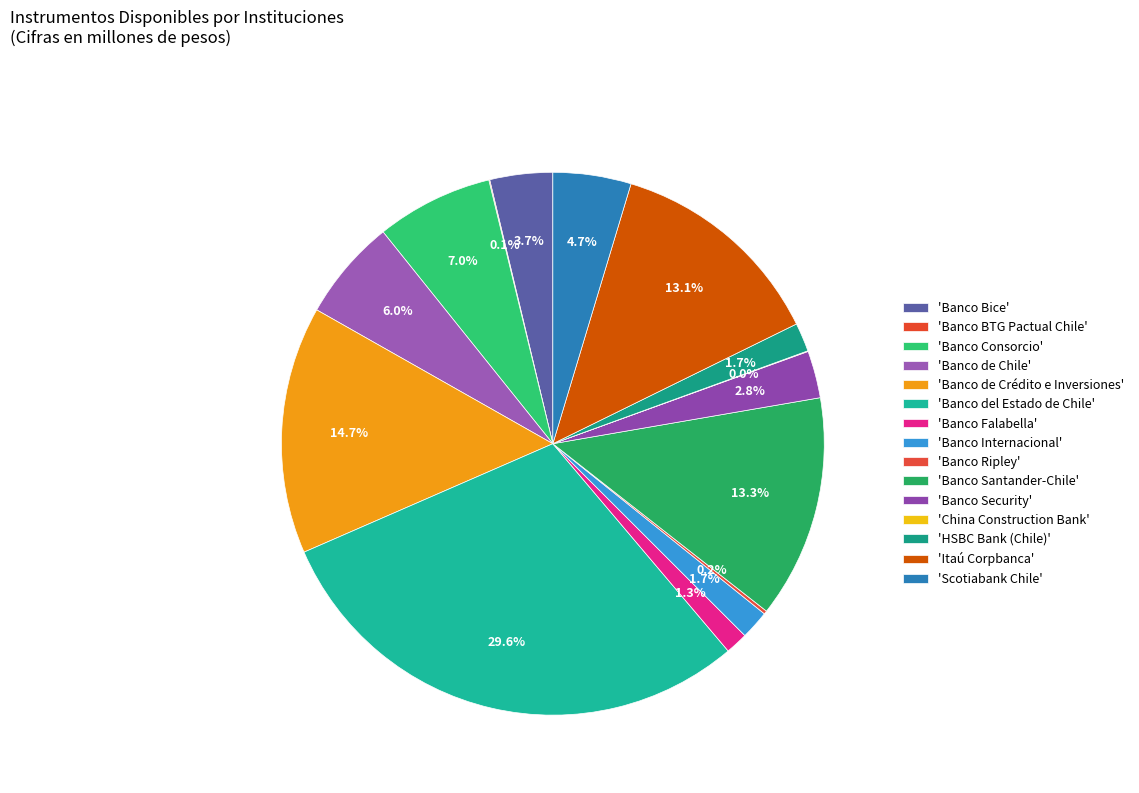

To the nearest percent, what is the average slice percentage?

7%